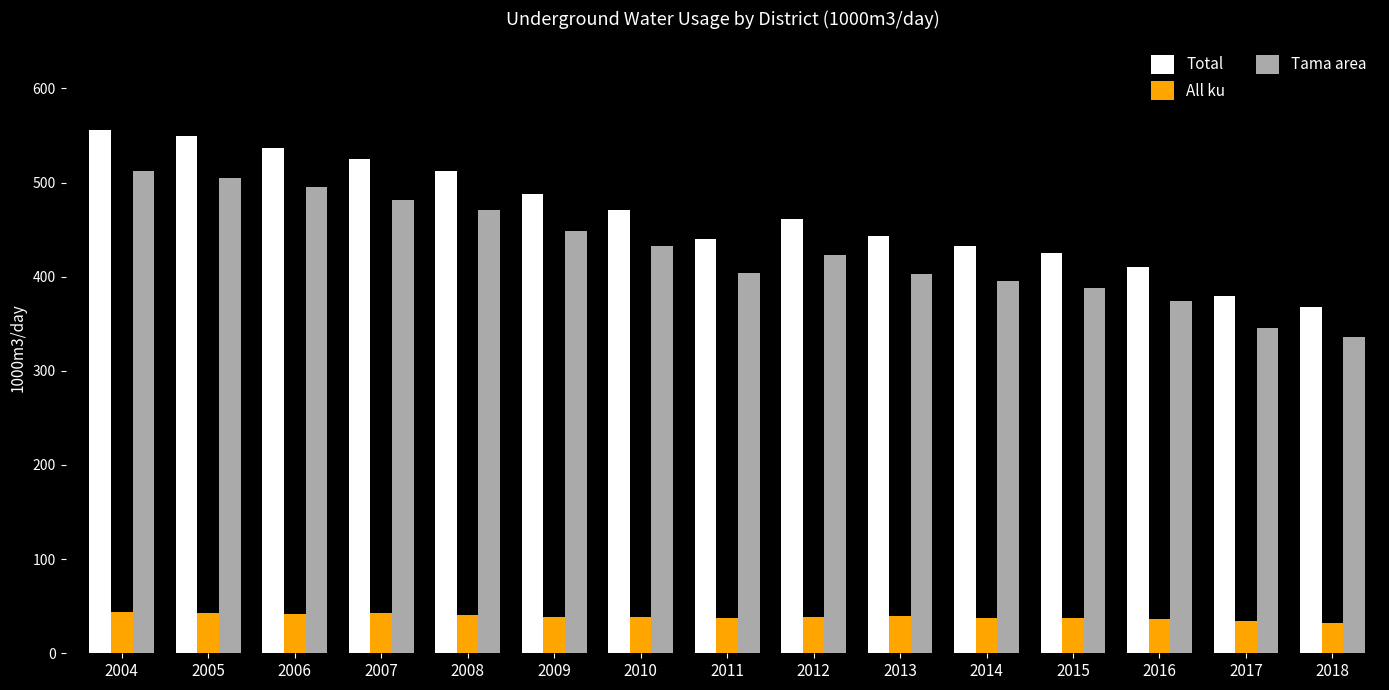

Is it true that Tama area equals 196 at 2005?

False